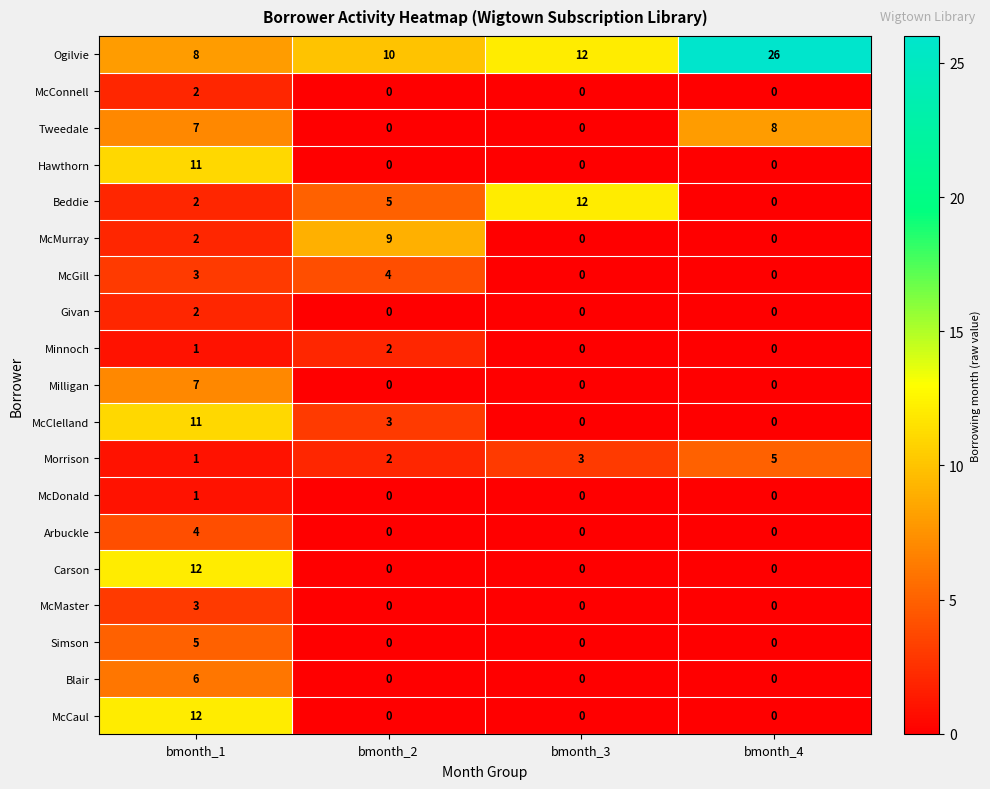

How many series are shown in this chart?

19